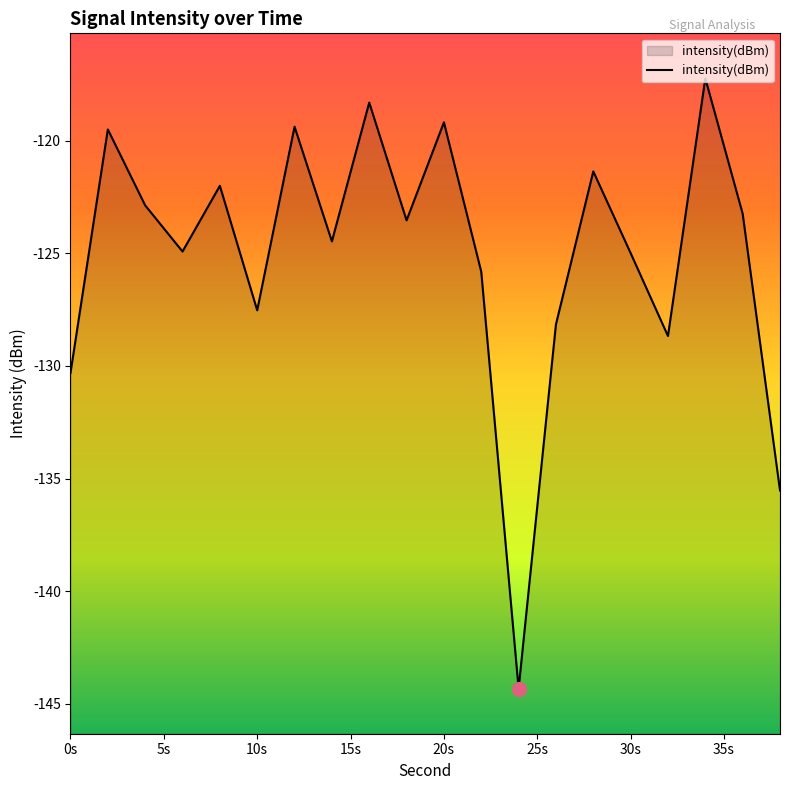

What is the value of the 1st point from the left?

-130.3